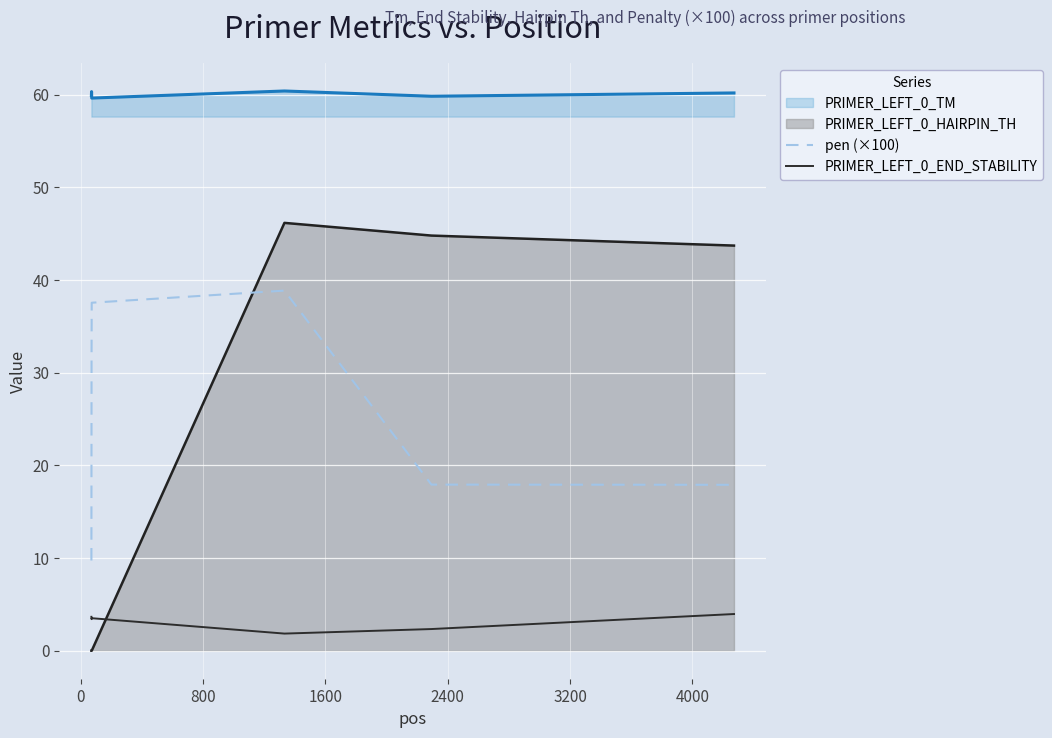

List the series in order of their peak value, lowest first.

PRIMER_LEFT_0_END_STABILITY, pen (×100), PRIMER_LEFT_0_HAIRPIN_TH, PRIMER_LEFT_0_TM